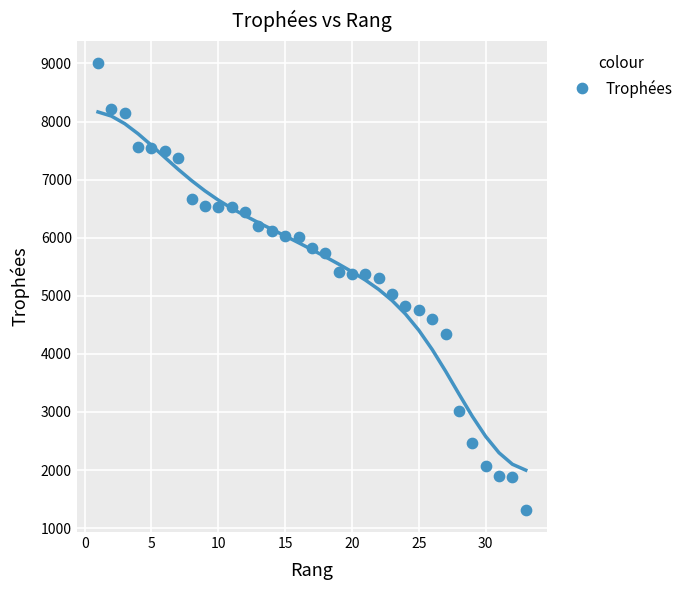

What is the range of Y values (max minus min)?

7682